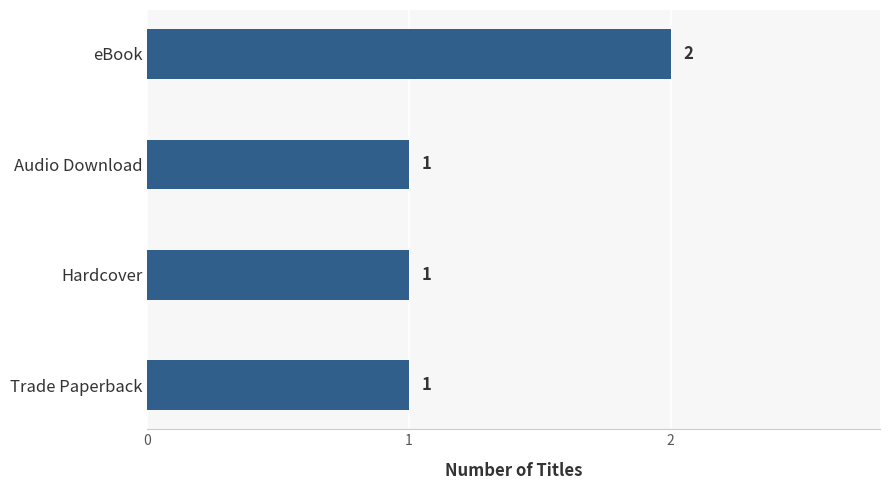

What position from the bottom is Audio Download?

3